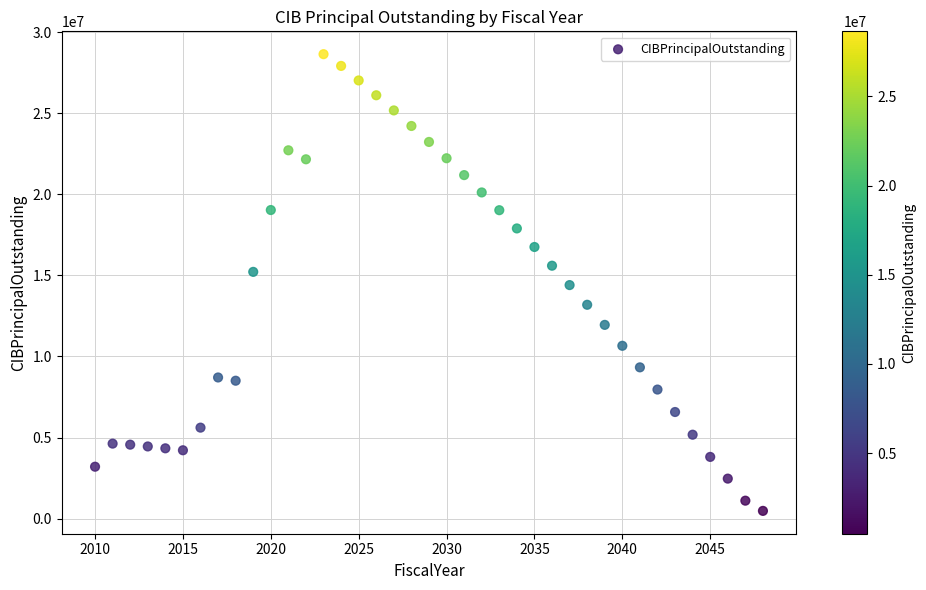

What is the range of Y values (max minus min)?

28175000